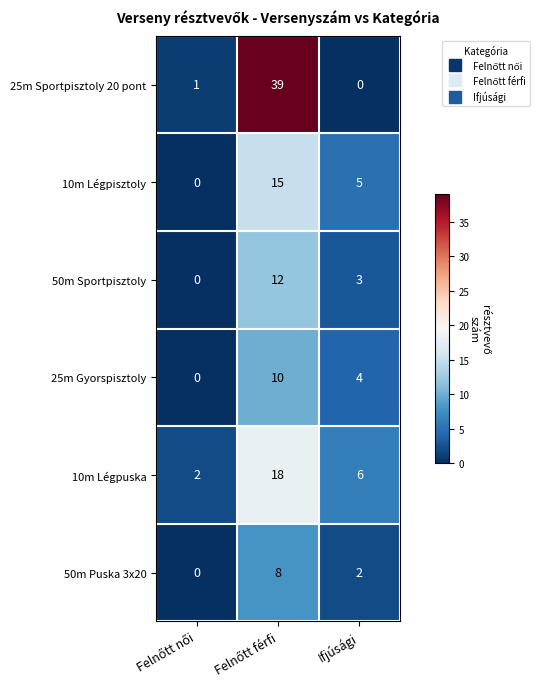

What is the average value of the 25m Sportpisztoly 20 pont series?

13